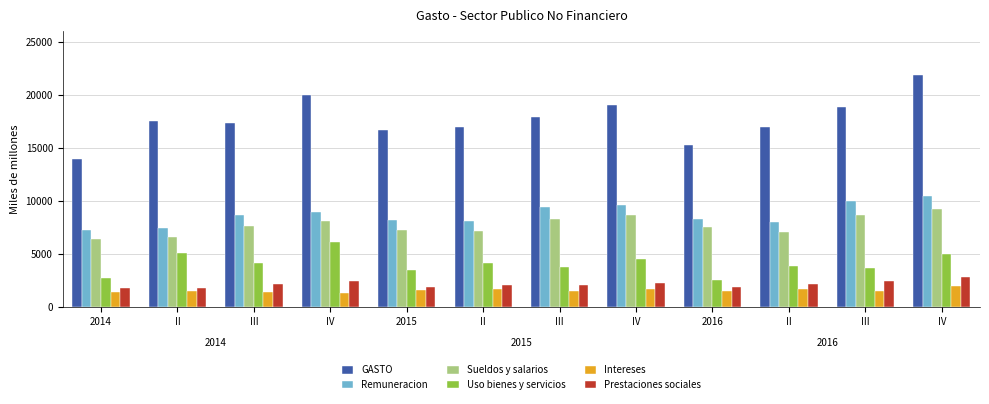

At which label is Sueldos y salarios closest to 7822?

III